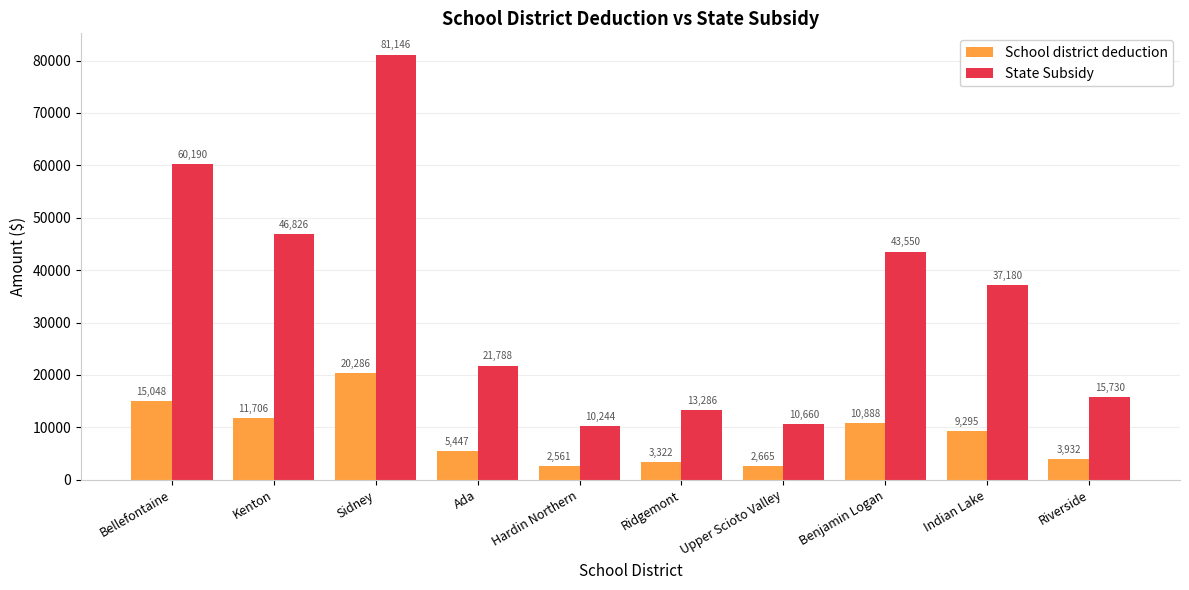

What is the spread (max minus min) of values at Kenton?

35119.5